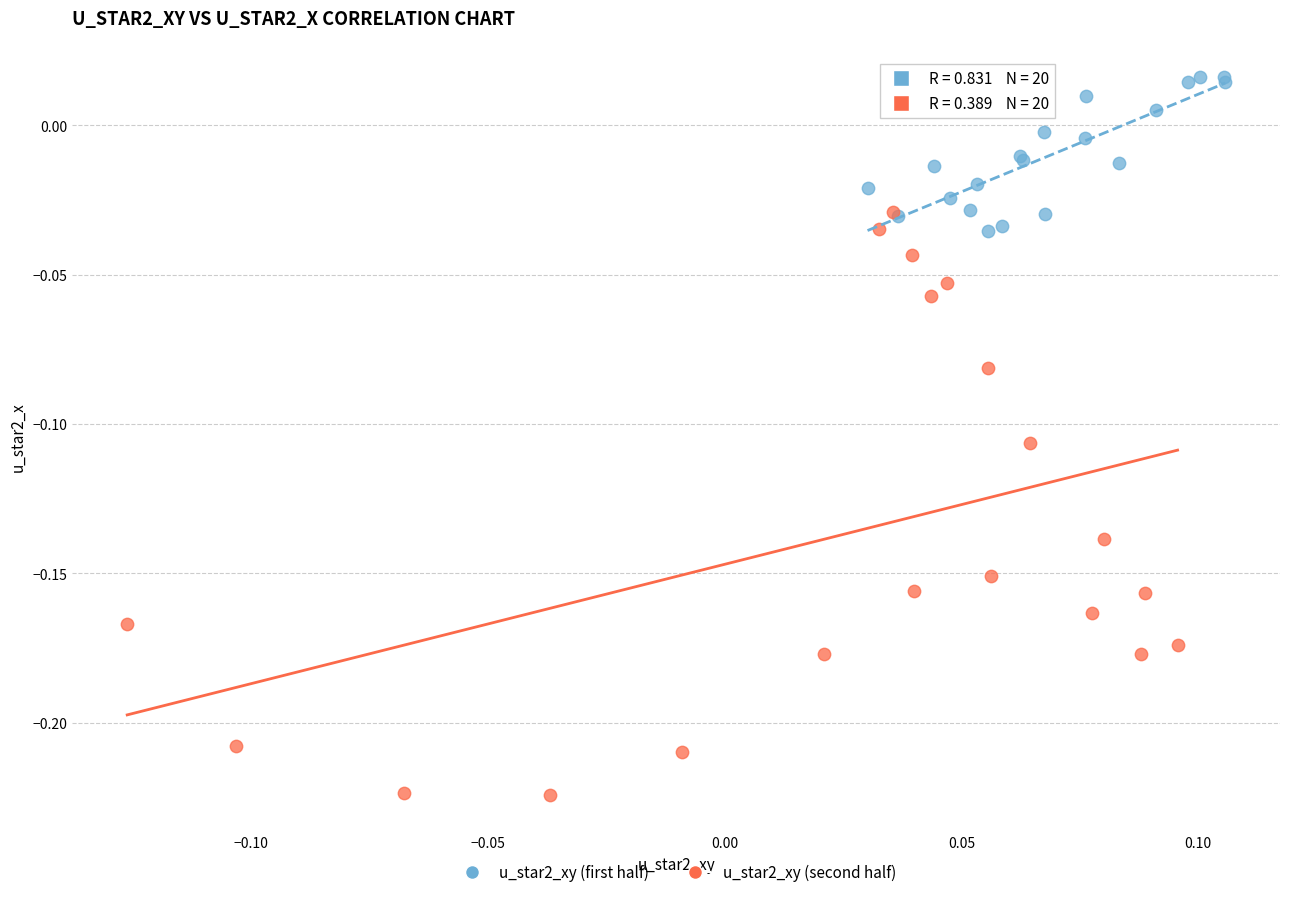

Which series contains the lowest Y value?

u_star2_xy (second half)